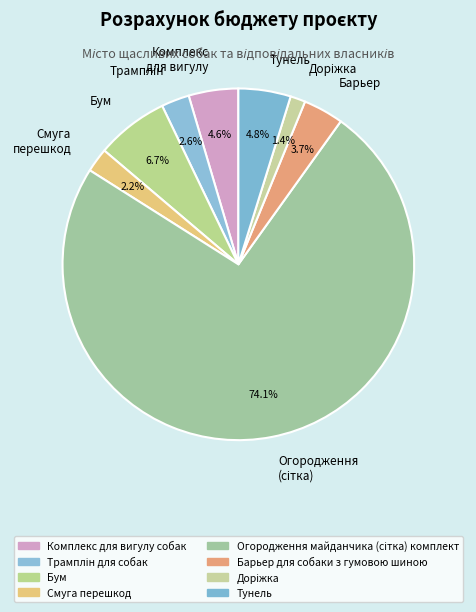

Is there a majority slice in this chart?

Yes